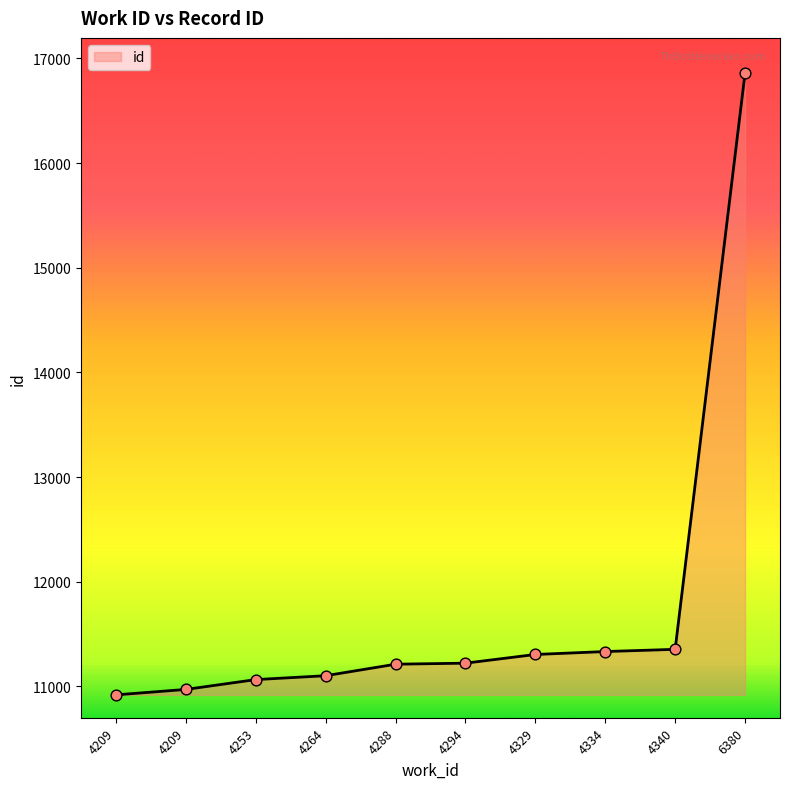

What is the ratio of the value at 6380 to the value at 4329?

1.5